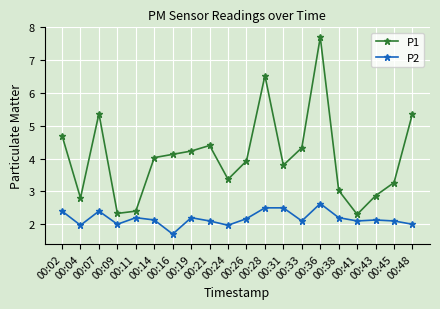

List the series in order of their peak value, lowest first.

P2, P1